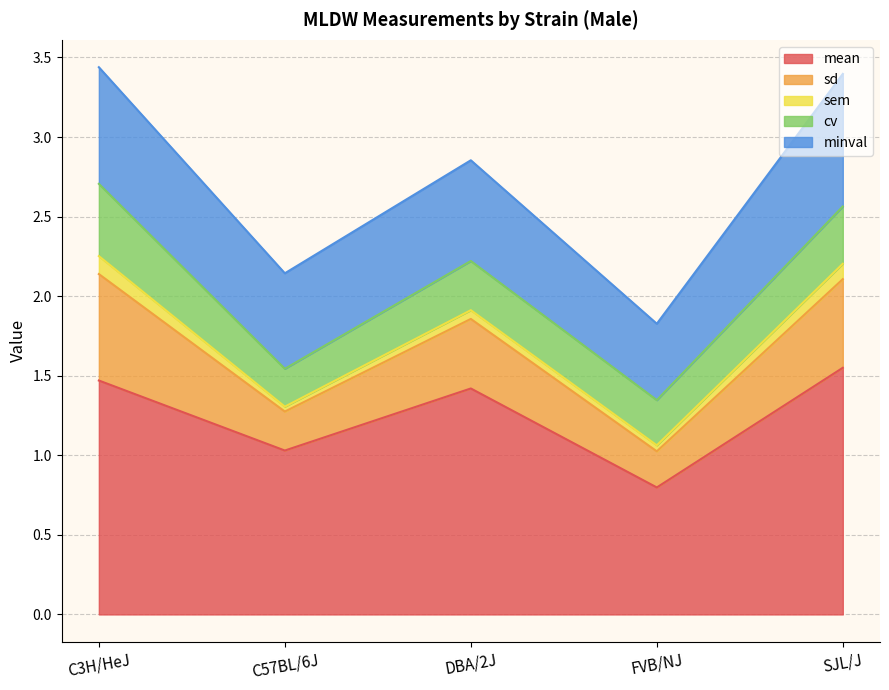

At how many categories does at least one series exceed 1?

4